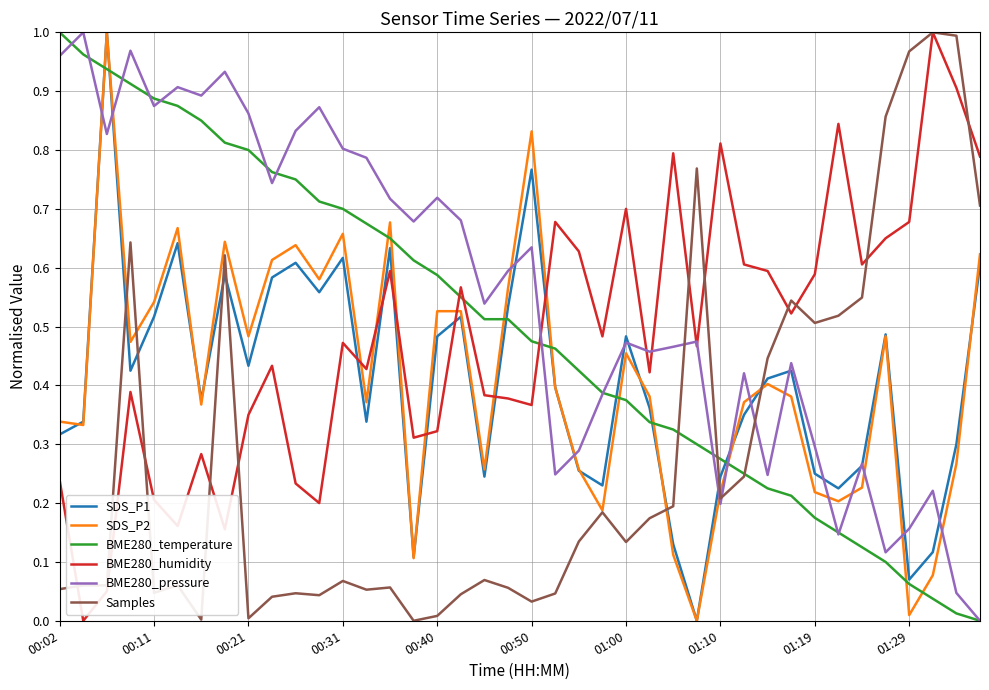

How many intersections are there between BME280_temperature and SDS_P2?

11